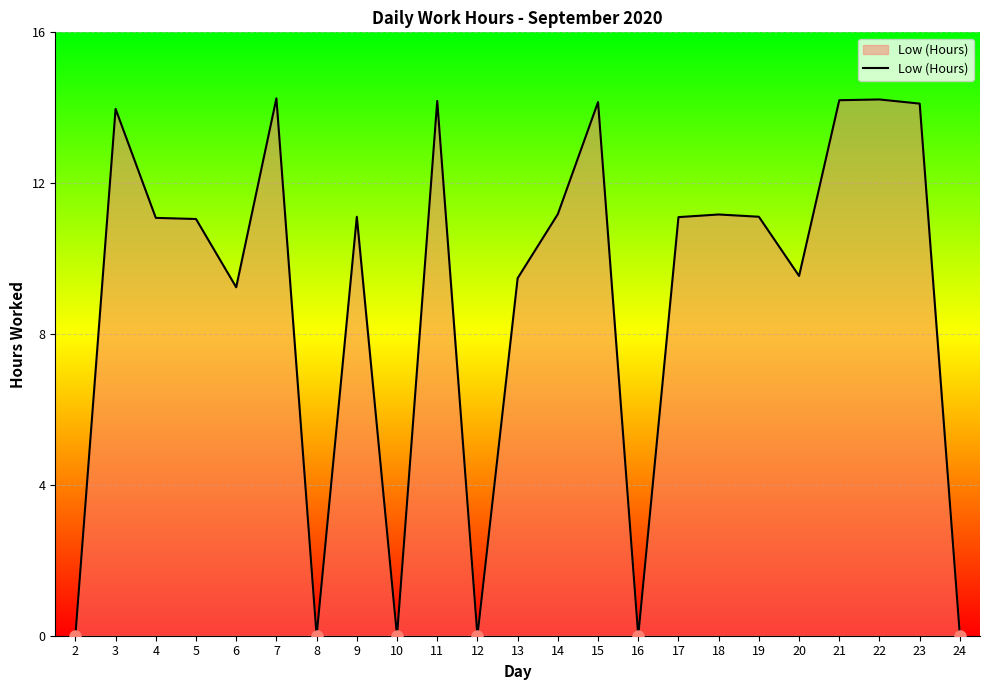

Where does the data first go above 11?

3